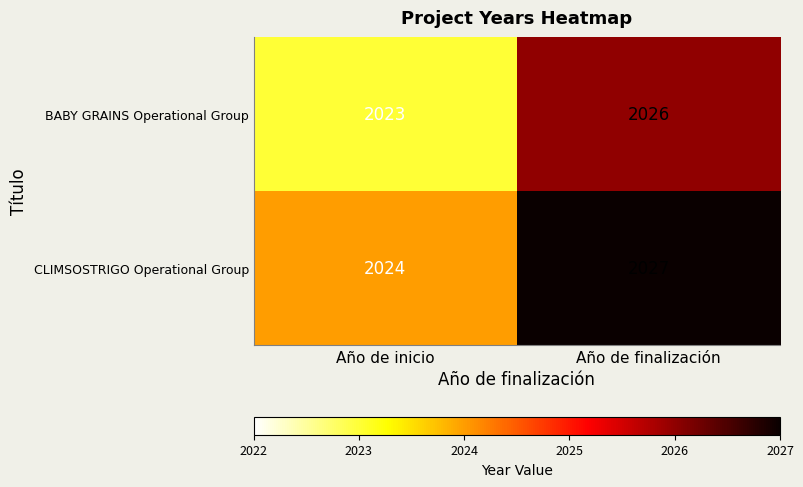

Which series has the largest total across all categories?

CLIMSOSTRIGO Operational Group